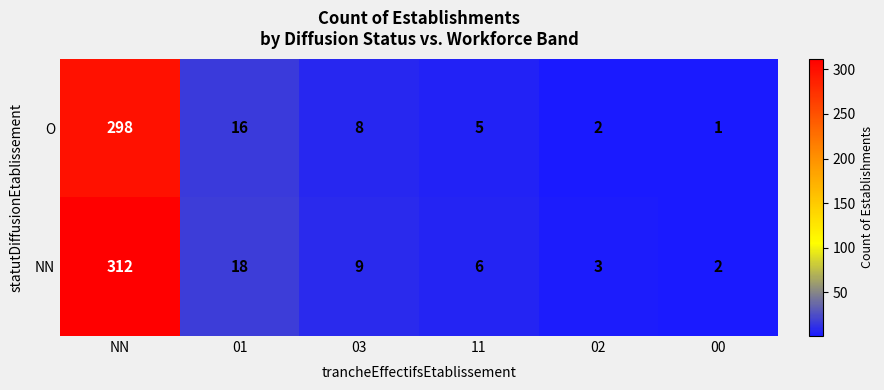

What is the total value across all series at 01?

34